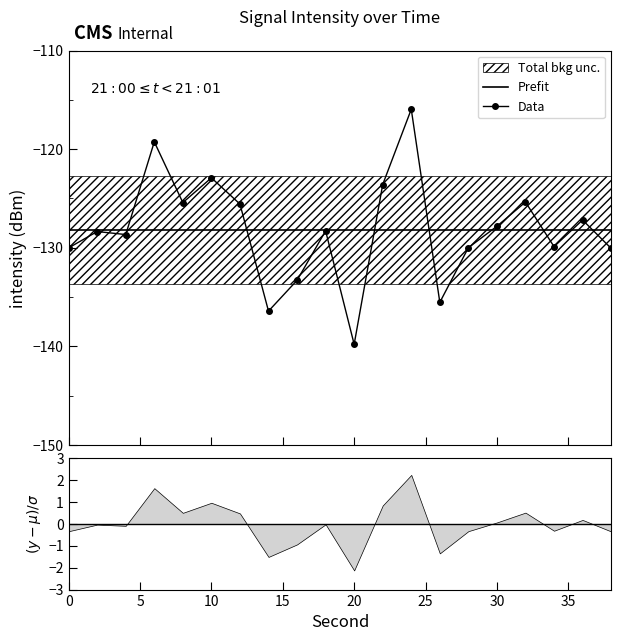

How many interior local peaks (higher than both neighbors) does the data have?

7